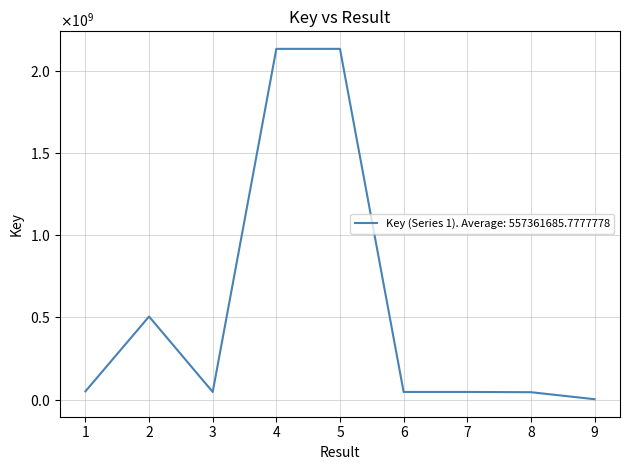

At which category does the chart reach its peak across all series?

4